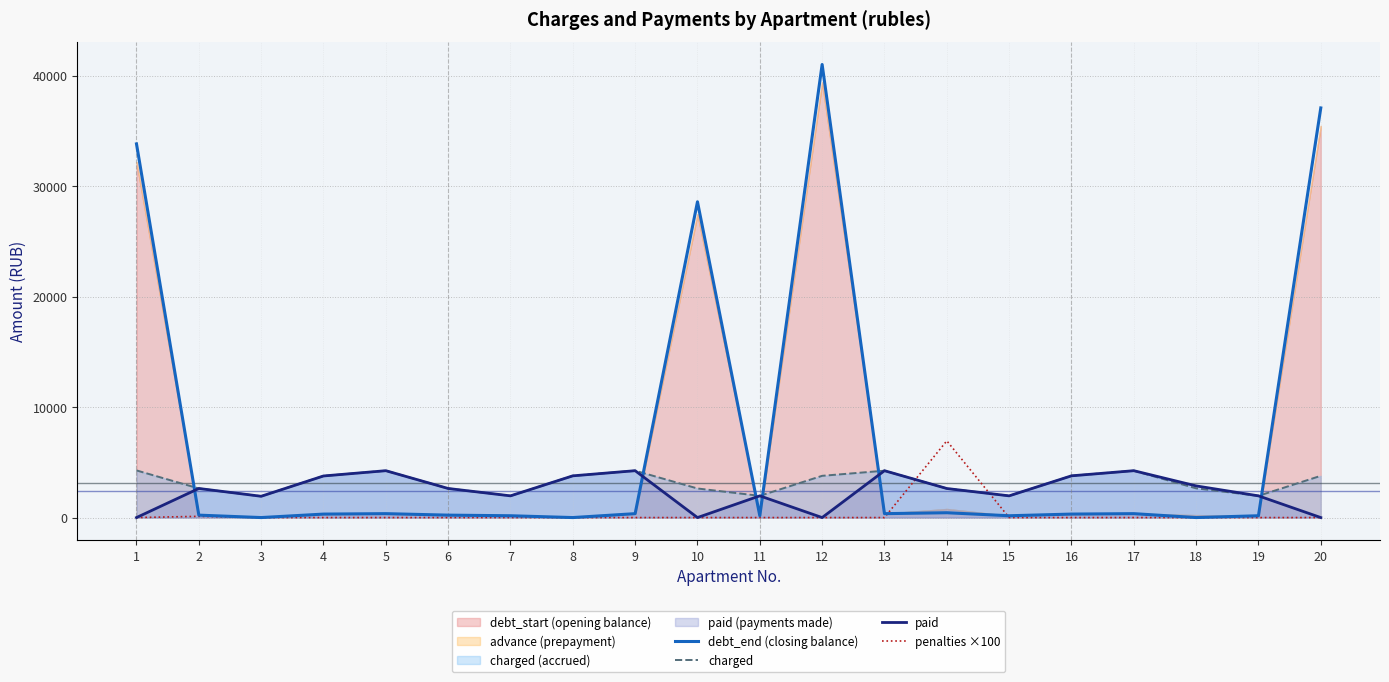

What is the spread (max minus min) of values at 9?

4242.1